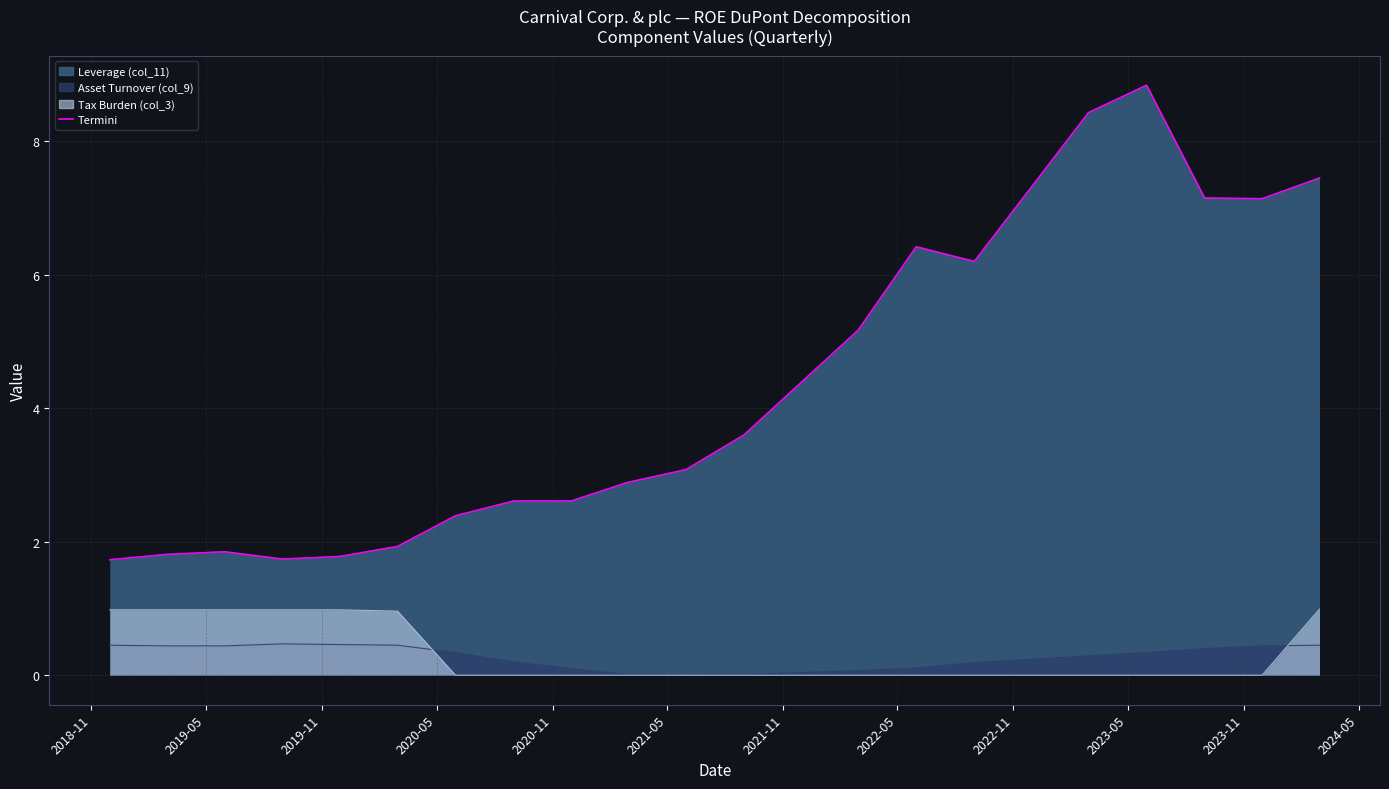

Reading left to right, extract all data points from this chart.

1.7	1.8	1.9	1.7	1.8	1.9	2.4	2.6	2.6	2.9	3.1	3.6	4.4	5.2	6.4	6.2	7.3	8.4	8.8	7.2	7.1	7.5